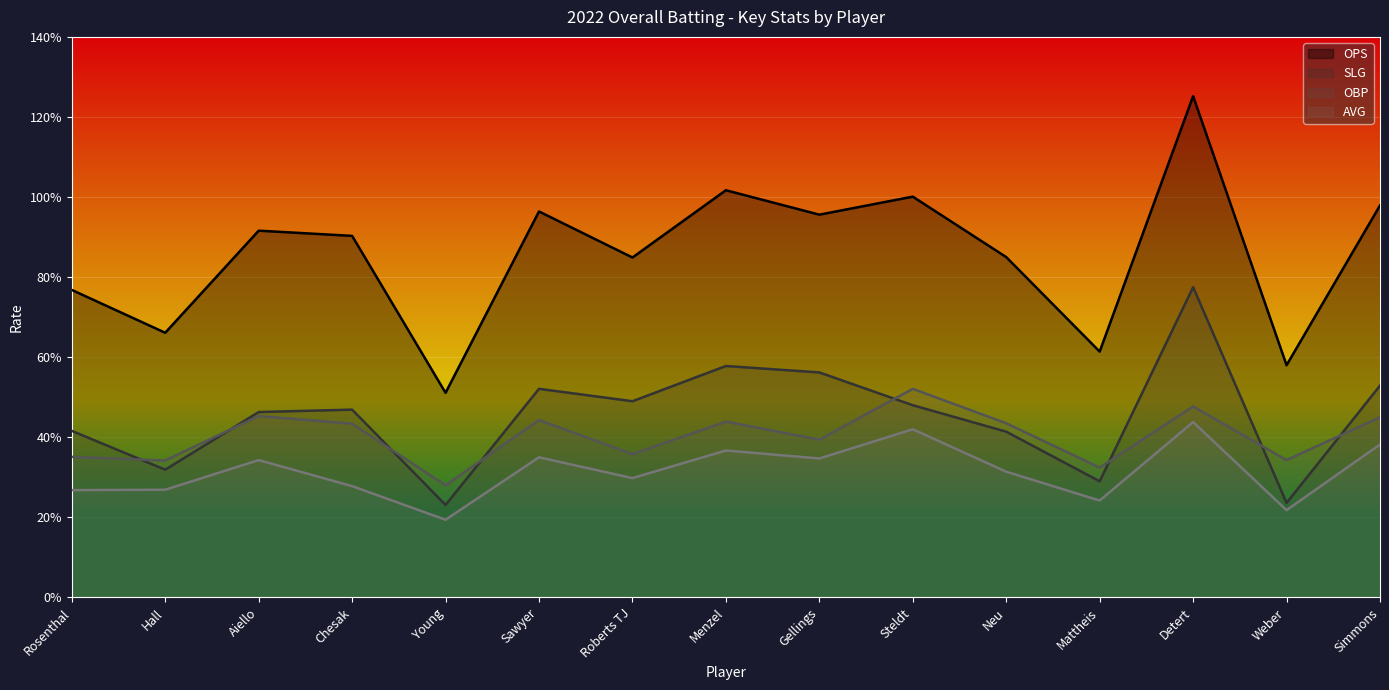

The AVG series shows 0.5 at Menzel. True or false?

False